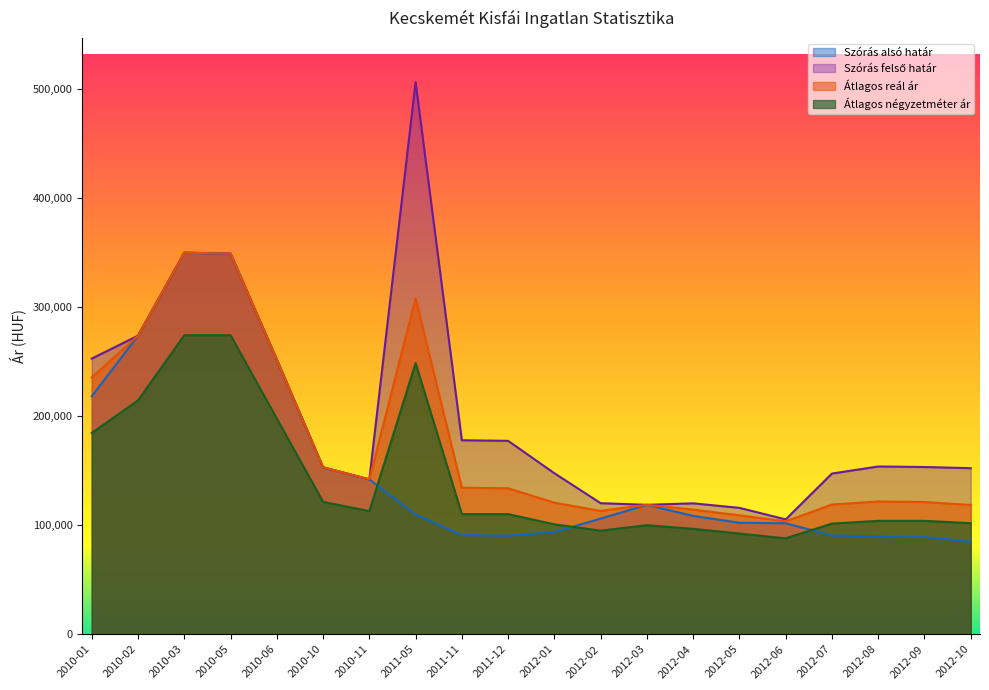

What is the label of the 14th point from the left?

2012-04